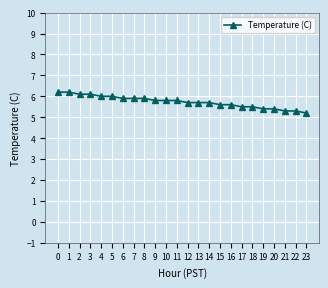

Is it true that the value at 19 is 5.4?

True